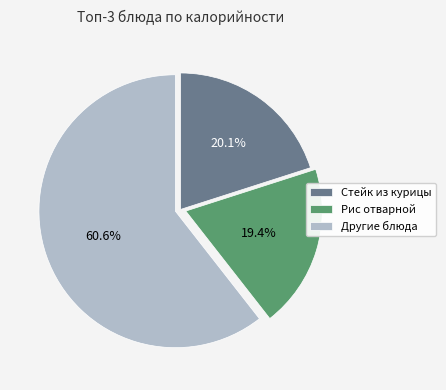

Is there a majority slice in this chart?

Yes